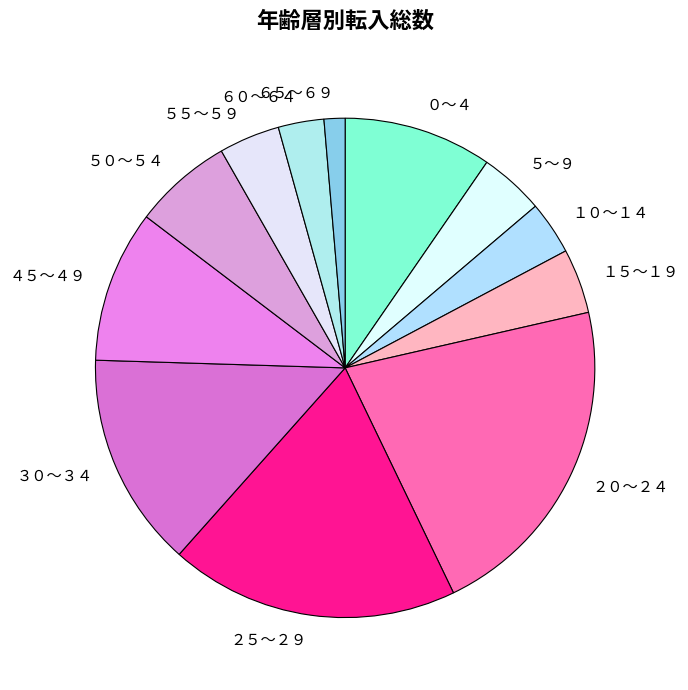

Is there any slice that represents more than half of the pie?

No